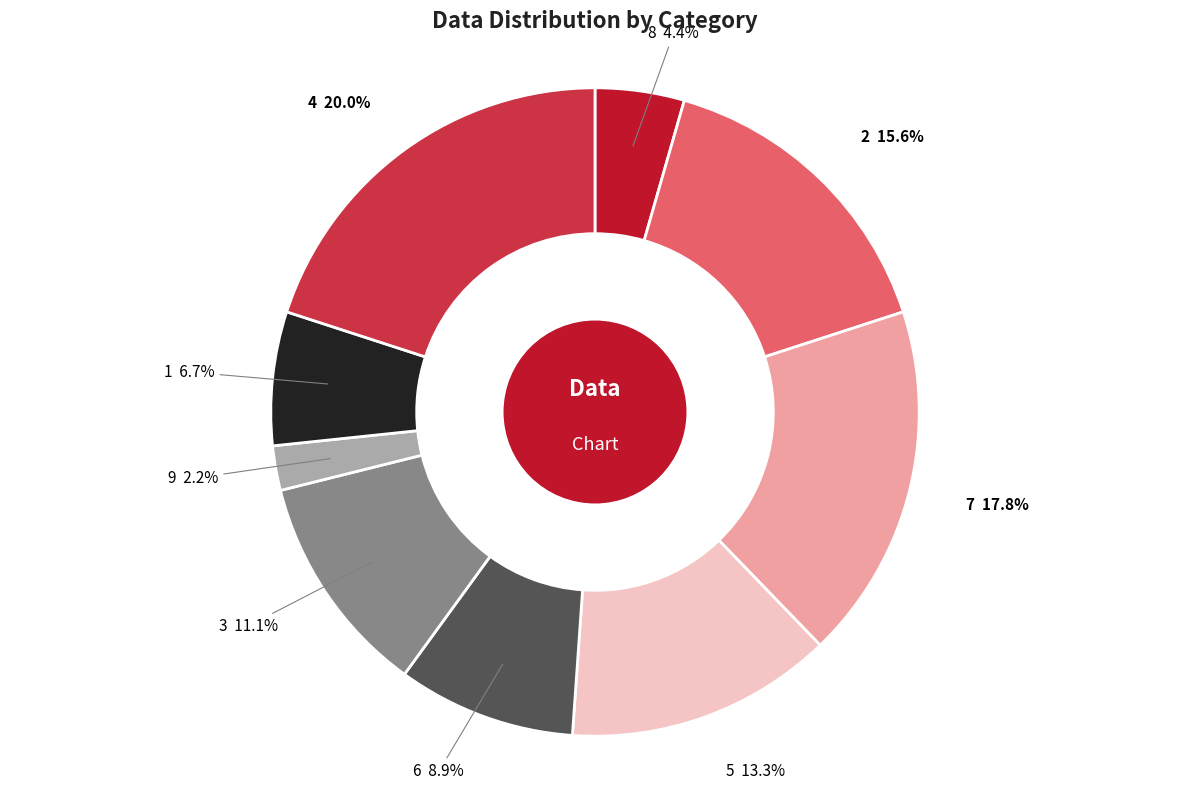

Is there any slice that represents more than half of the pie?

No